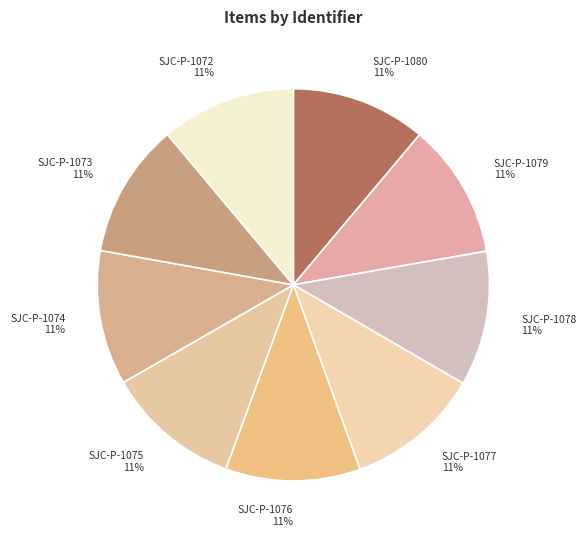

Count the number of slices in the pie.

9